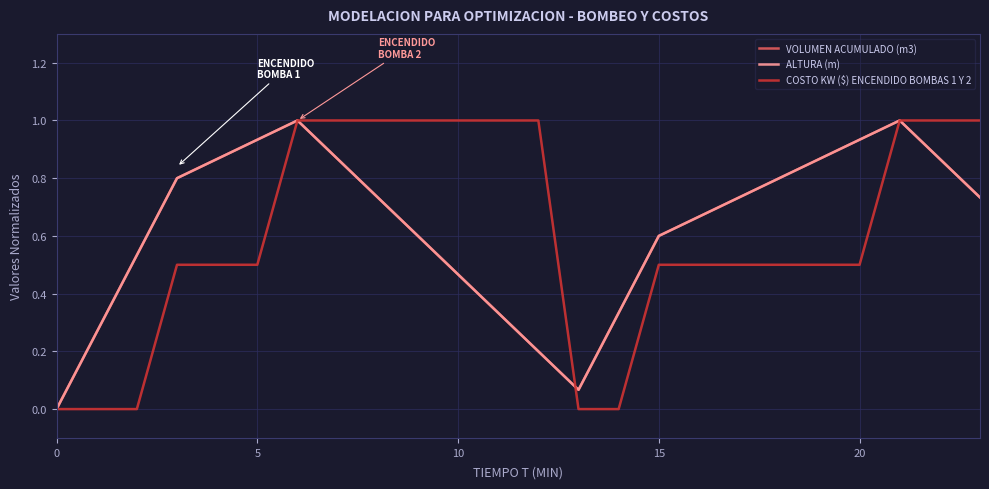

At which category does the chart reach its peak across all series?

6